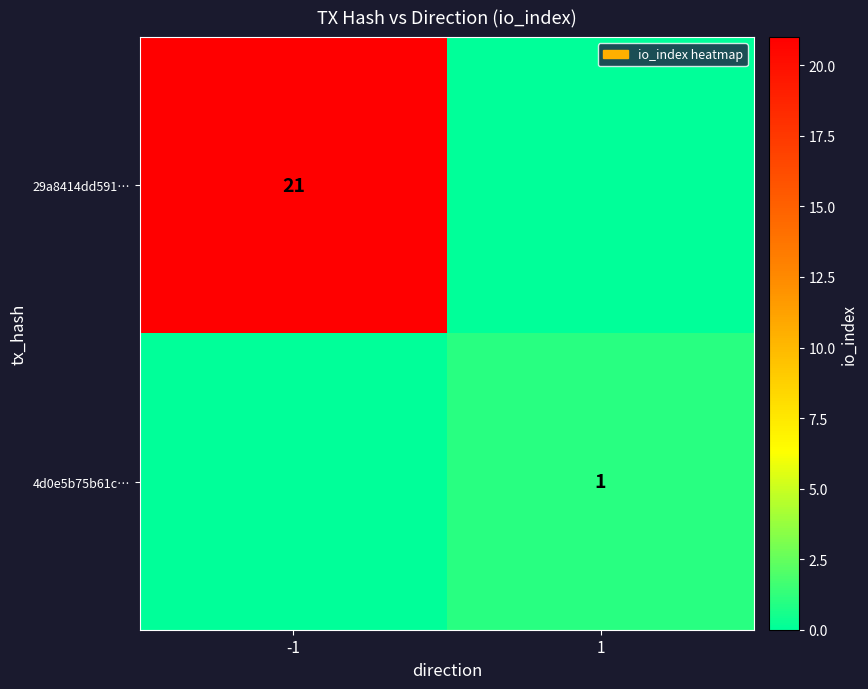

Is it true that 29a8414dd591… equals 5 at -1?

False